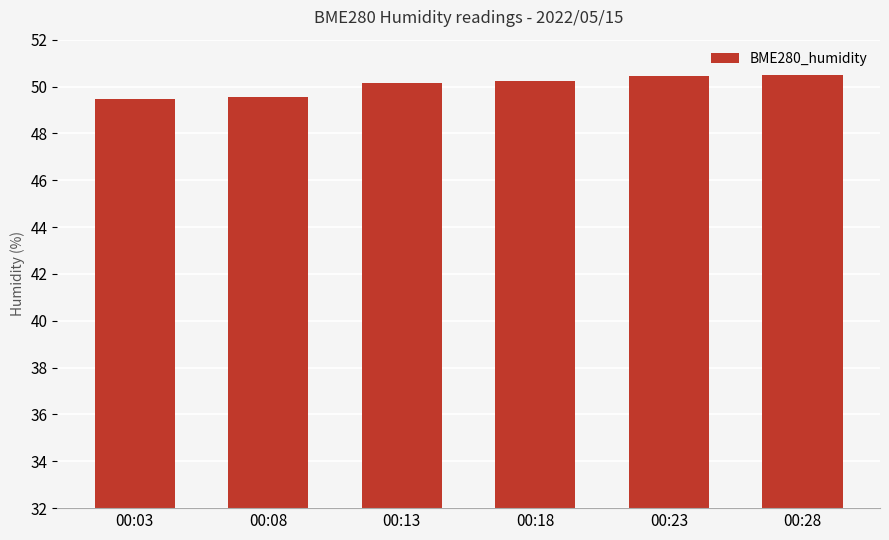

What is the average value?

50.1